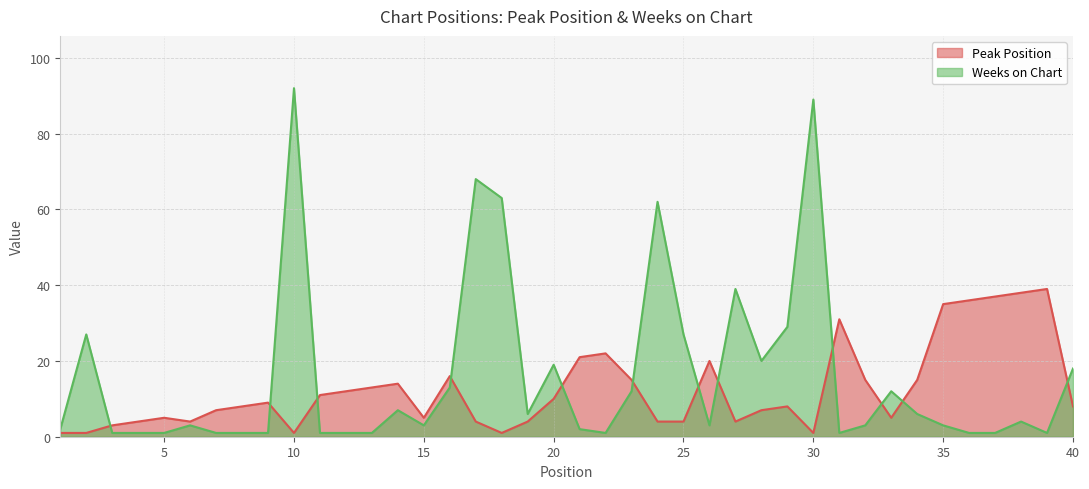

Rank the categories by Peak Position value from lowest to highest.

1, 2, 10, 18, 30, 3, 4, 6, 17, 19, 24, 25, 27, 5, 15, 33, 7, 28, 8, 29, 40, 9, 20, 11, 12, 13, 14, 23, 32, 34, 16, 26, 21, 22, 31, 35, 36, 37, 38, 39